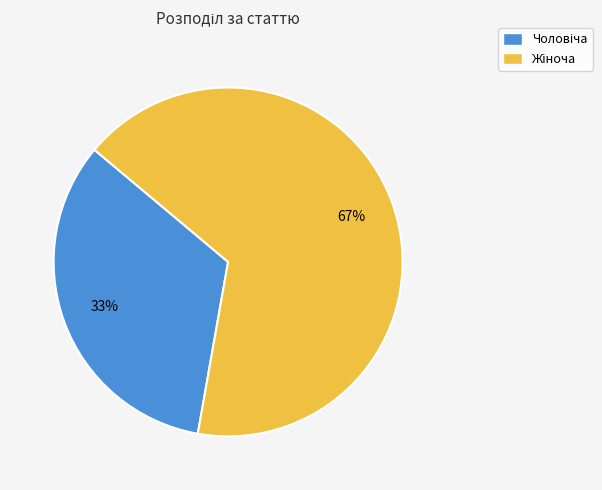

To the nearest percent, what is the average slice percentage?

50%